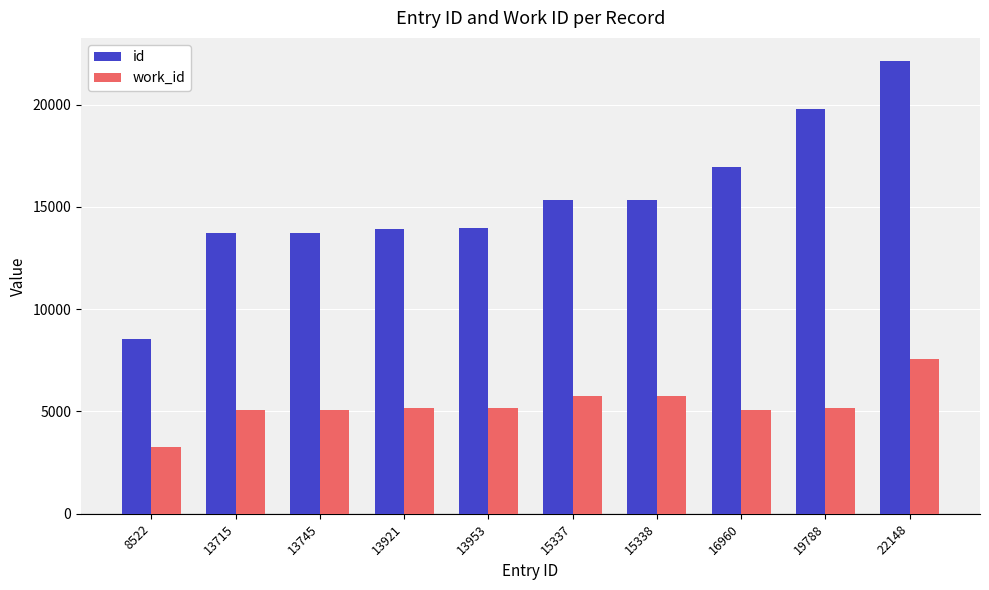

Rank the series by their maximum value, from lowest to highest.

work_id, id